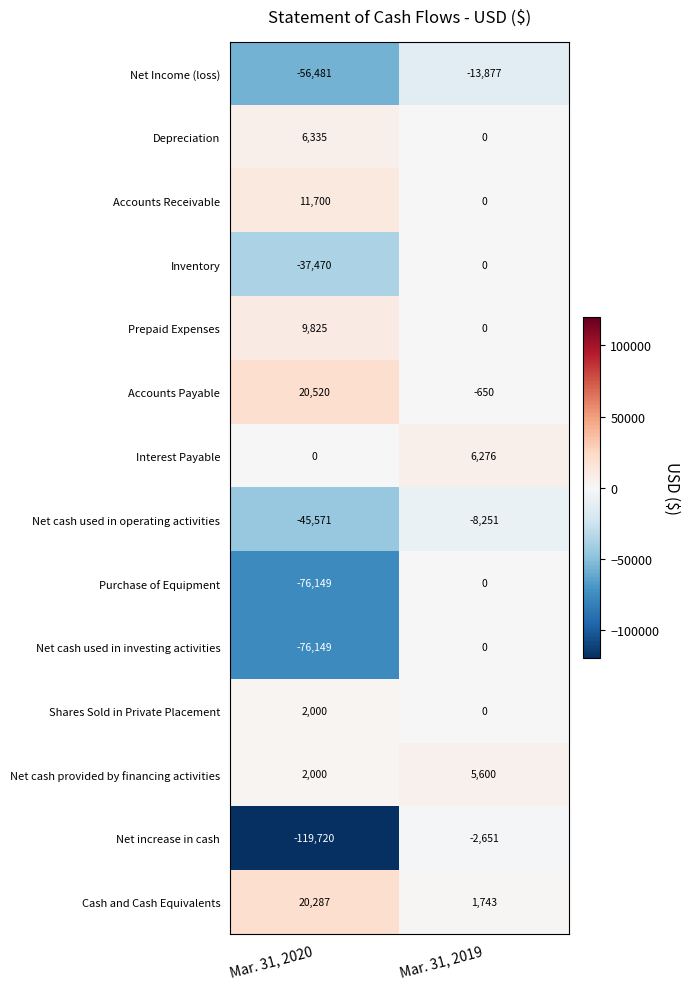

What is the maximum value shown in the chart?

20520